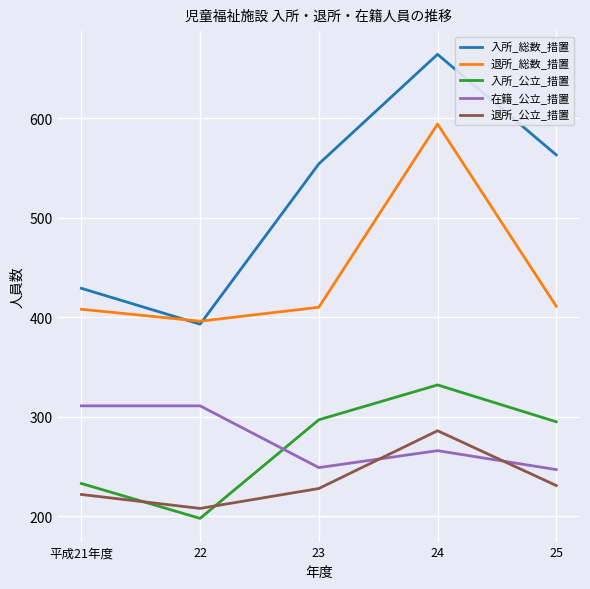

Read the 退所_総数_措置 value at 22.

396